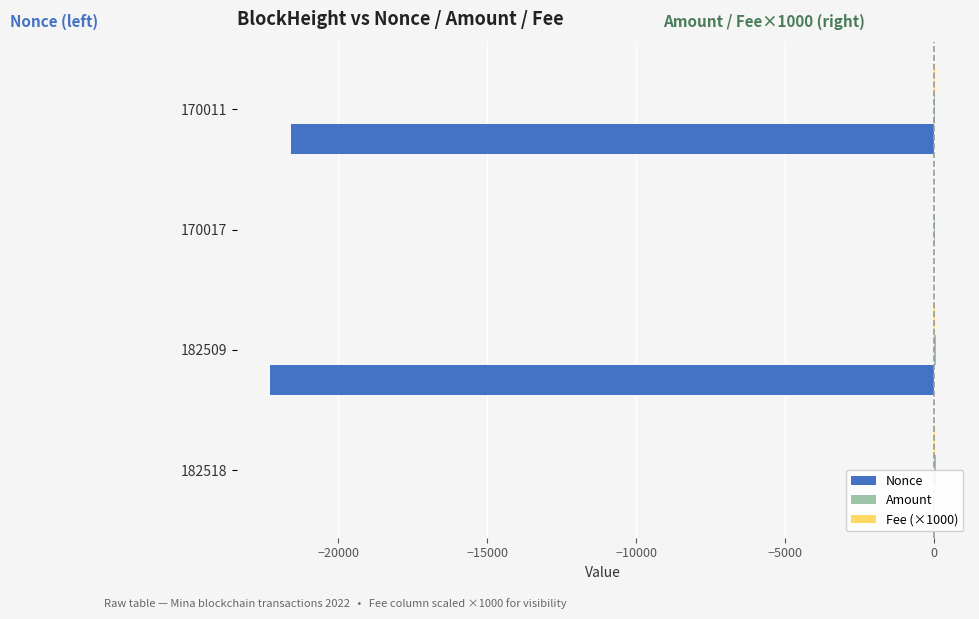

Between 170017 and 170011, which series saw the biggest shift?

Nonce